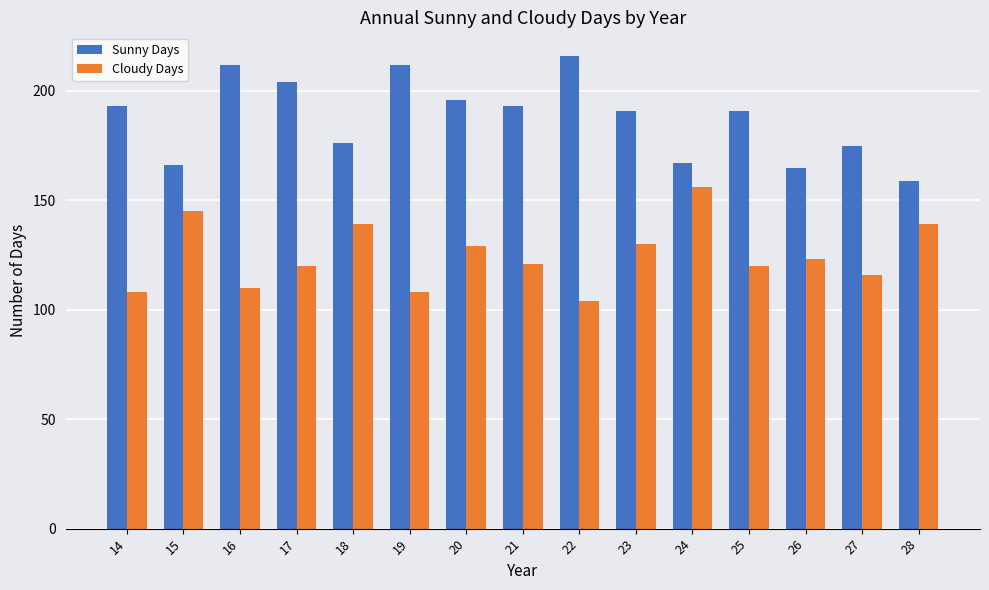

List the series in order of their peak value, highest first.

Sunny Days, Cloudy Days